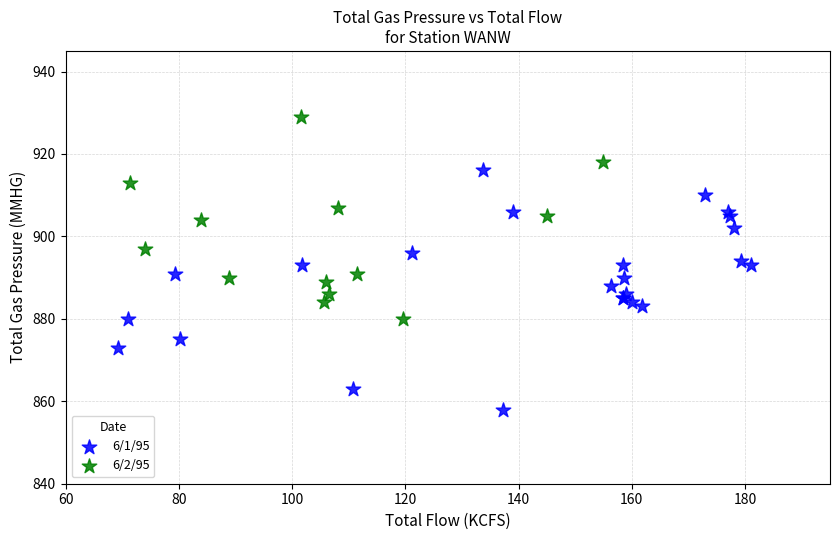

Which series contains the highest Y value?

6/2/95